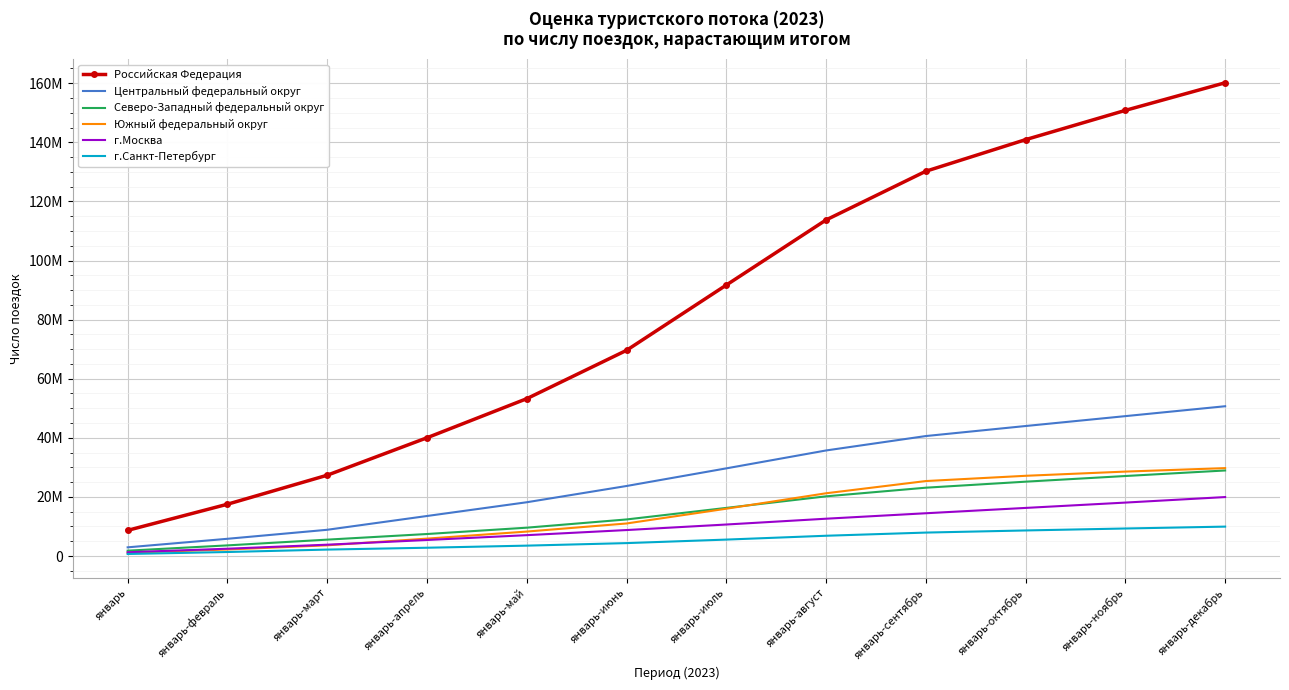

Rank the series by their maximum value, from lowest to highest.

г.Санкт-Петербург, г.Москва, Северо-Западный федеральный округ, Южный федеральный округ, Центральный федеральный округ, Российская Федерация